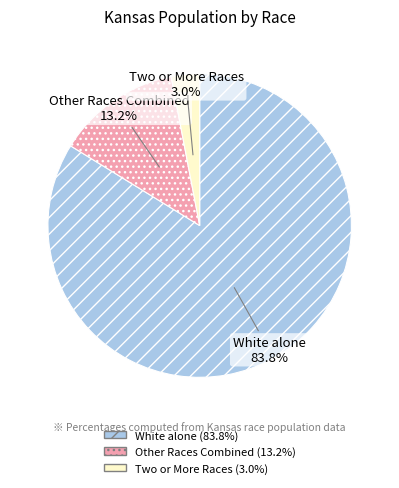

How many slices are in this pie chart?

3